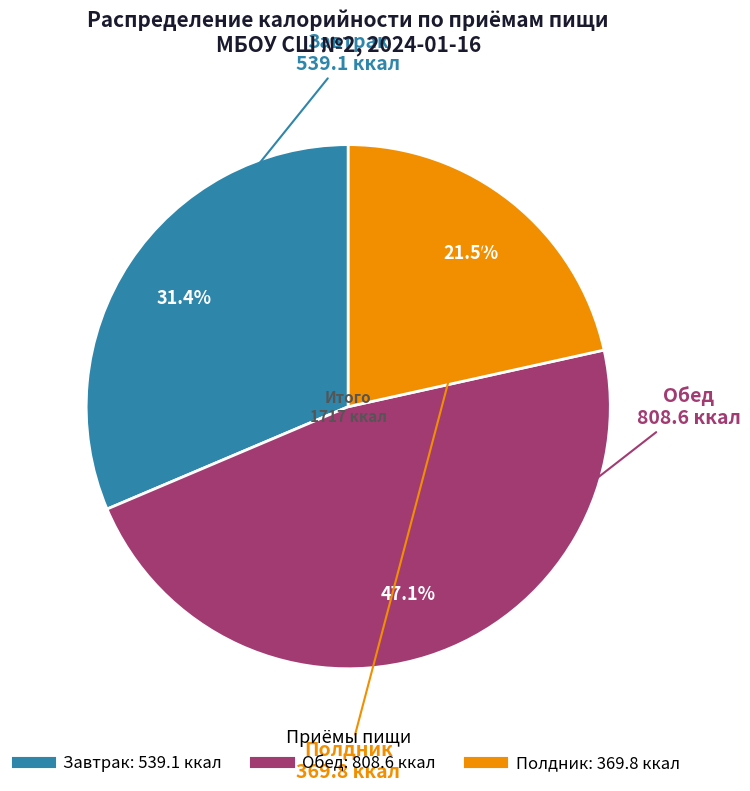

Does Полдник account for over 50% of the chart?

No